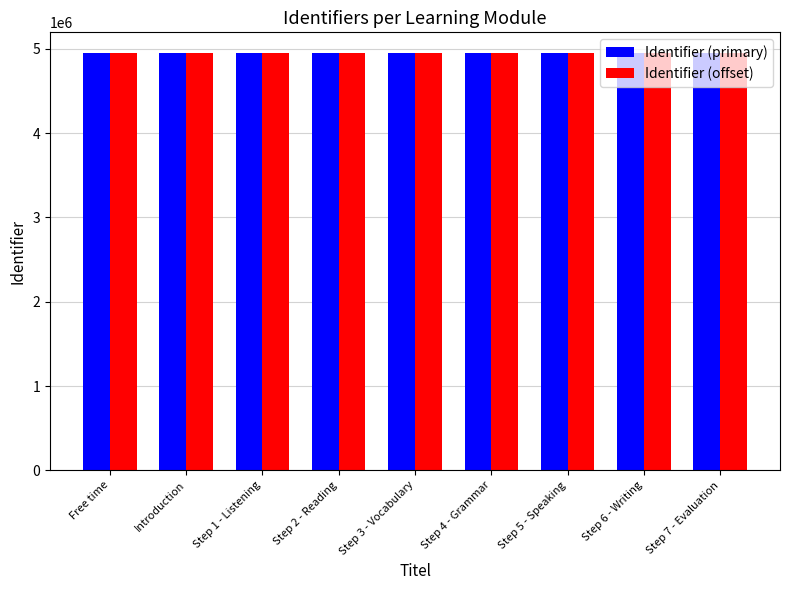

True or false: Identifier (offset) has a value of 8161274 at Step 1 - Listening.

False